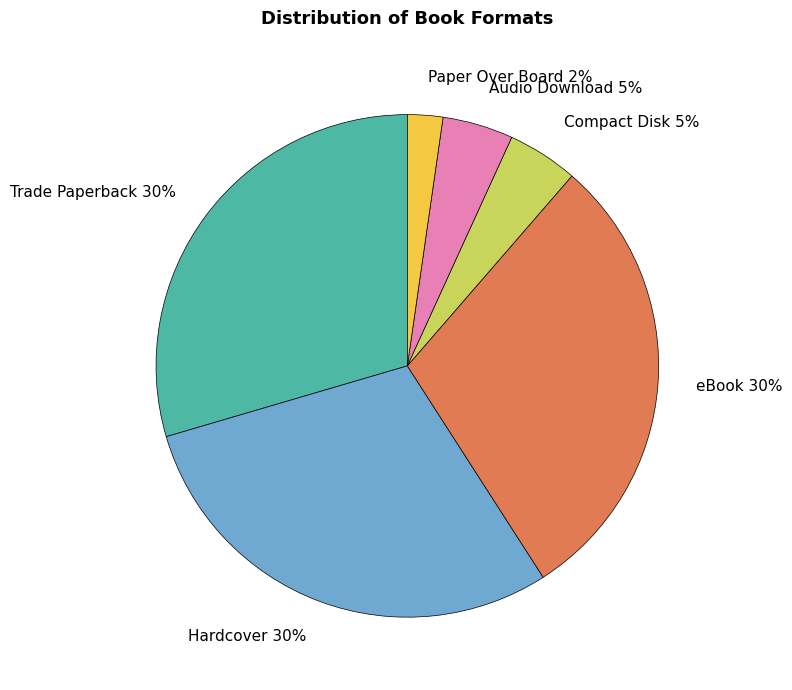

Count the number of slices in the pie.

6